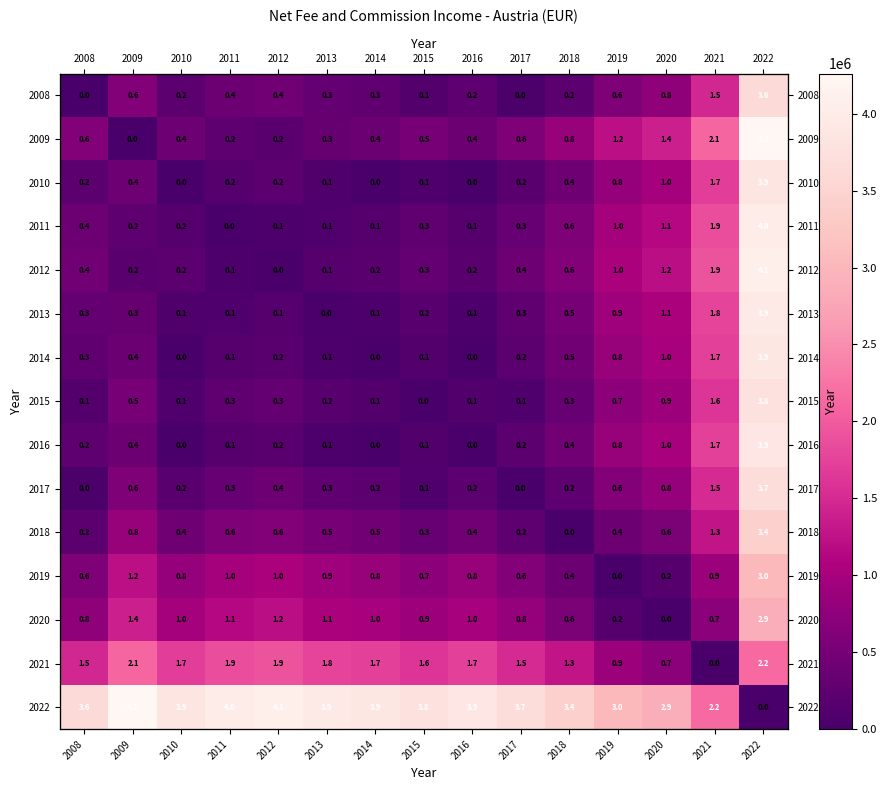

At which category is the sum across all series the highest?

2022